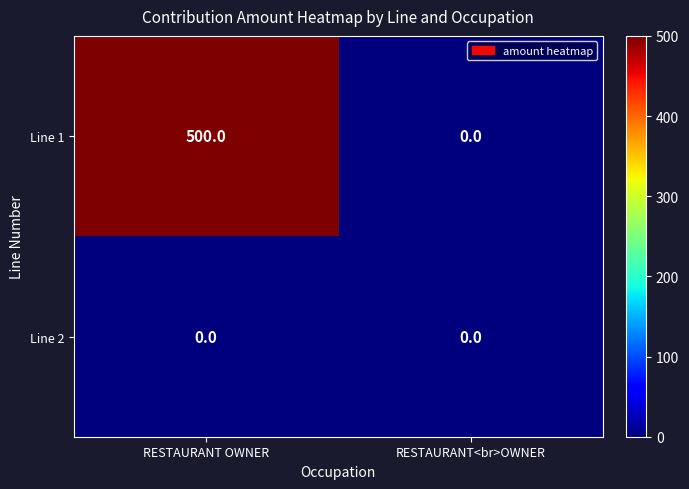

At which category is the sum across all series the highest?

RESTAURANT OWNER